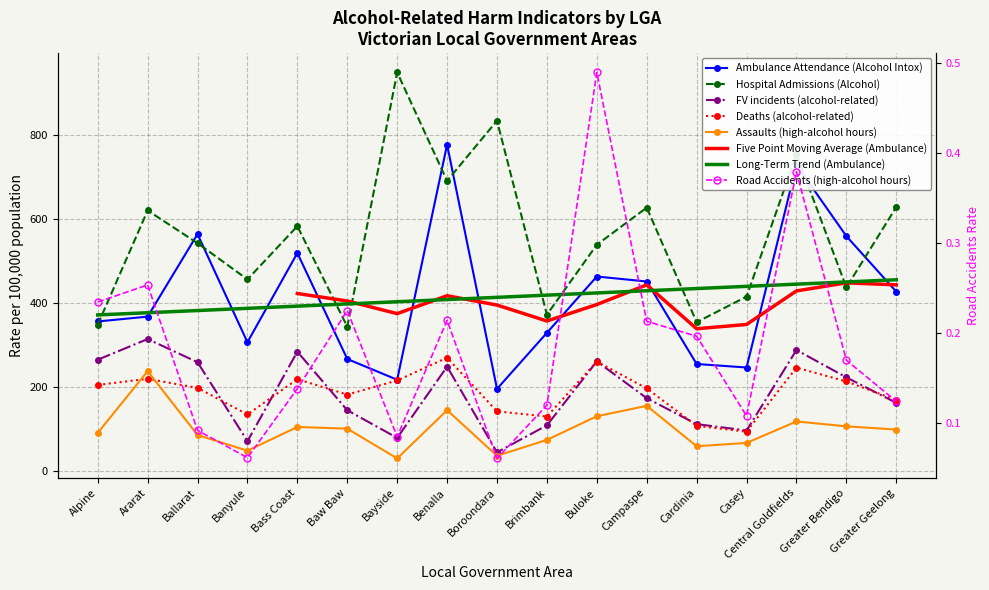

How many values in the Assaults (high-alcohol hours) series are below 99?

8